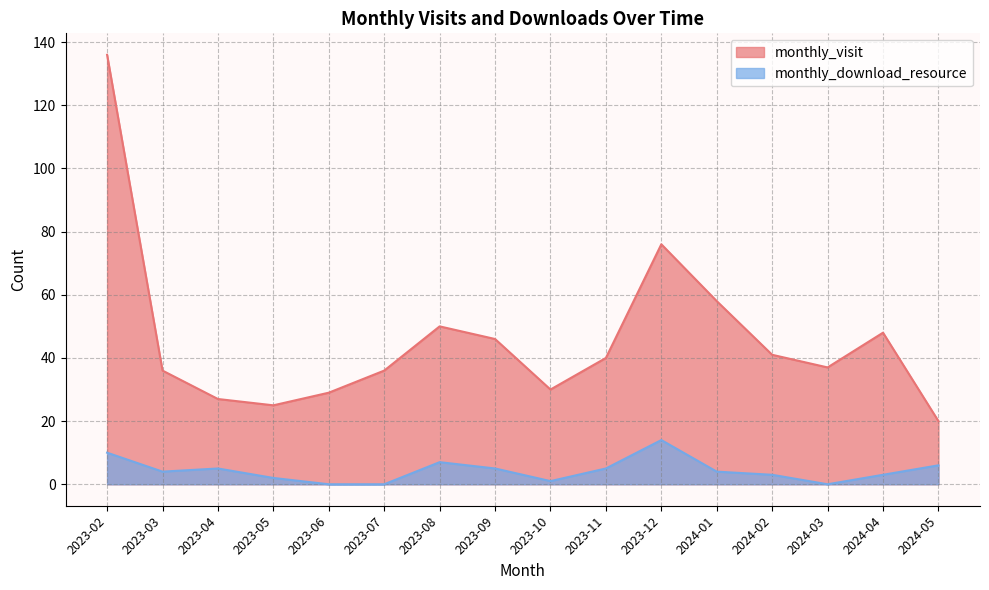

Reading left to right, transcribe all the data shown in this chart.

monthly_visit: 2023-02=136	2023-03=36	2023-04=27	2023-05=25	2023-06=29	2023-07=36	2023-08=50	2023-09=46	2023-10=30	2023-11=40	2023-12=76	2024-01=58	2024-02=41	2024-03=37	2024-04=48	2024-05=20
monthly_download_resource: 2023-02=10	2023-03=4	2023-04=5	2023-05=2	2023-06=0	2023-07=0	2023-08=7	2023-09=5	2023-10=1	2023-11=5	2023-12=14	2024-01=4	2024-02=3	2024-03=0	2024-04=3	2024-05=6